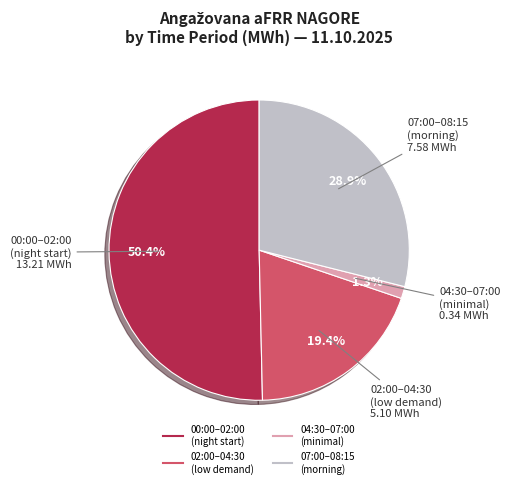

Is there any slice that represents more than half of the pie?

Yes